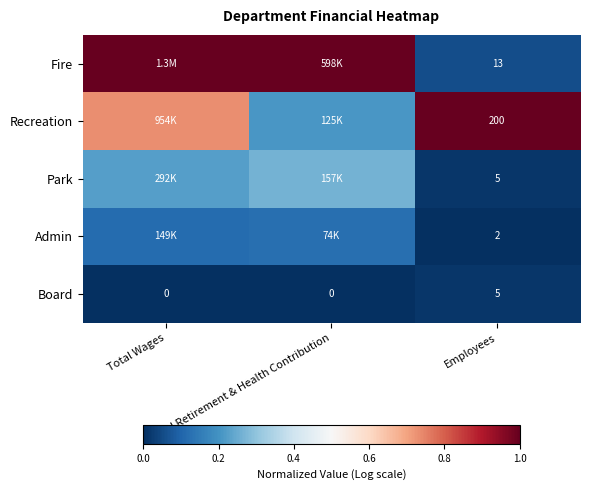

List the labels in order of Fire value, largest first.

Total Wages, Total Retirement & Health Contribution, Employees